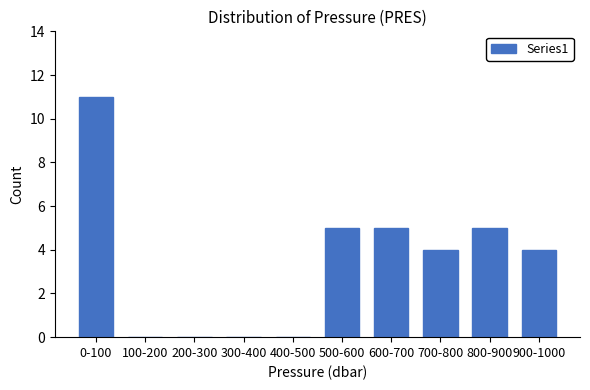

Reading left to right, extract all data points from this chart.

0-100=11	100-200=0	200-300=0	300-400=0	400-500=0	500-600=5	600-700=5	700-800=4	800-900=5	900-1000=4